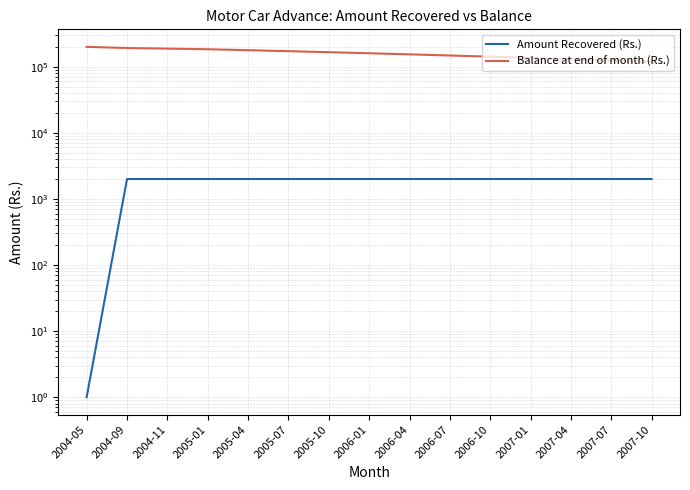

Does the chart display data point markers on the line(s)?

No